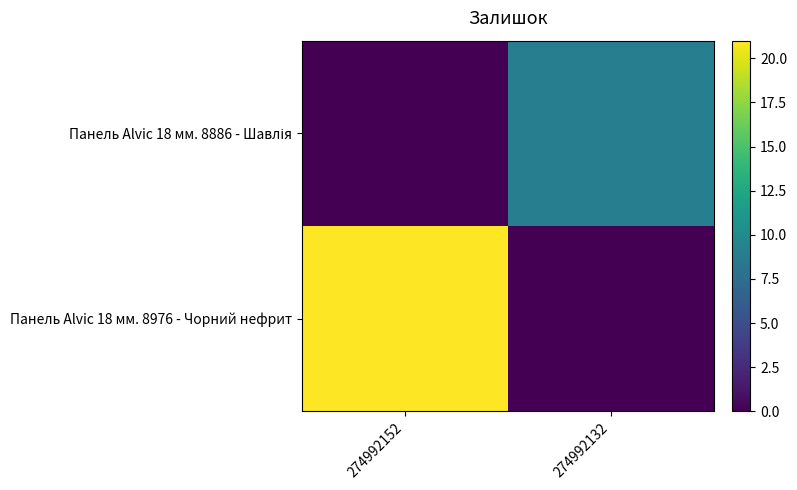

The value of row_1 at 274992132 is 14. True or false?

False